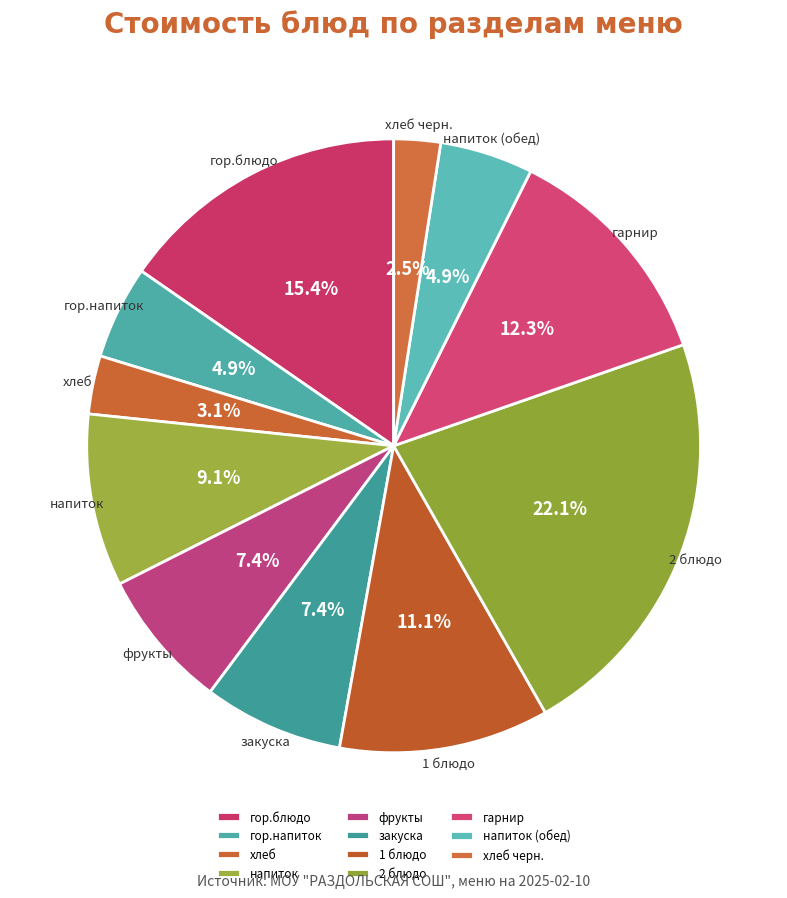

Count the number of slices in the pie.

11